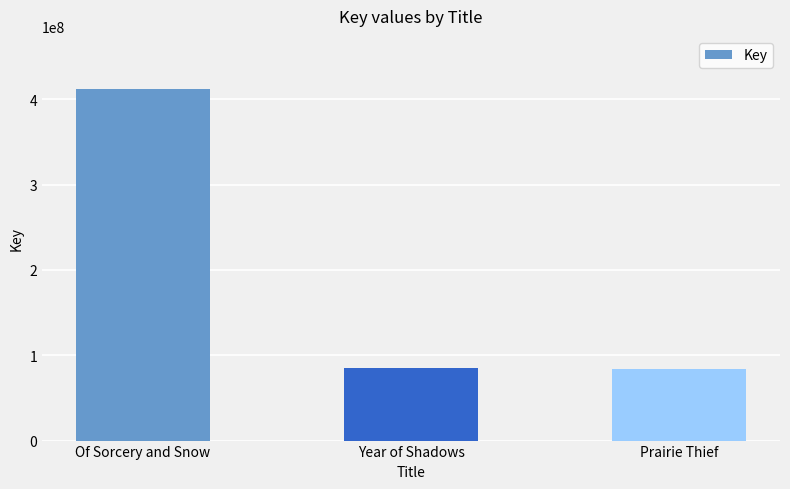

Approximately how many times larger is the value at Of Sorcery and Snow compared to Prairie Thief?

4.9